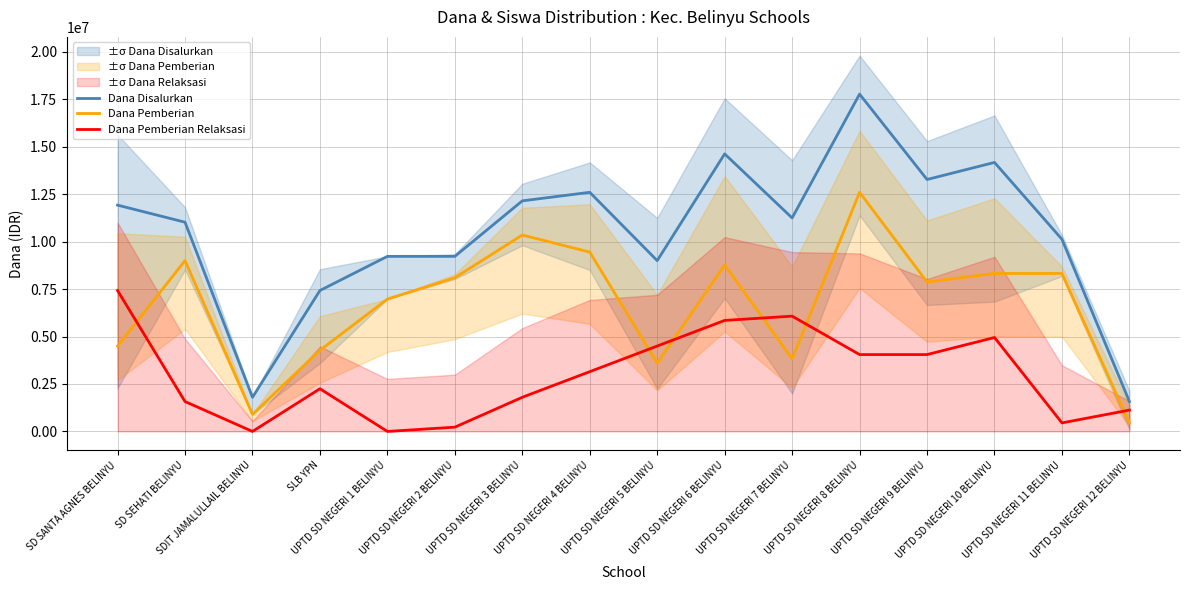

In Dana Pemberian Relaksasi, how many points are higher than both neighbors (excluding endpoints)?

3